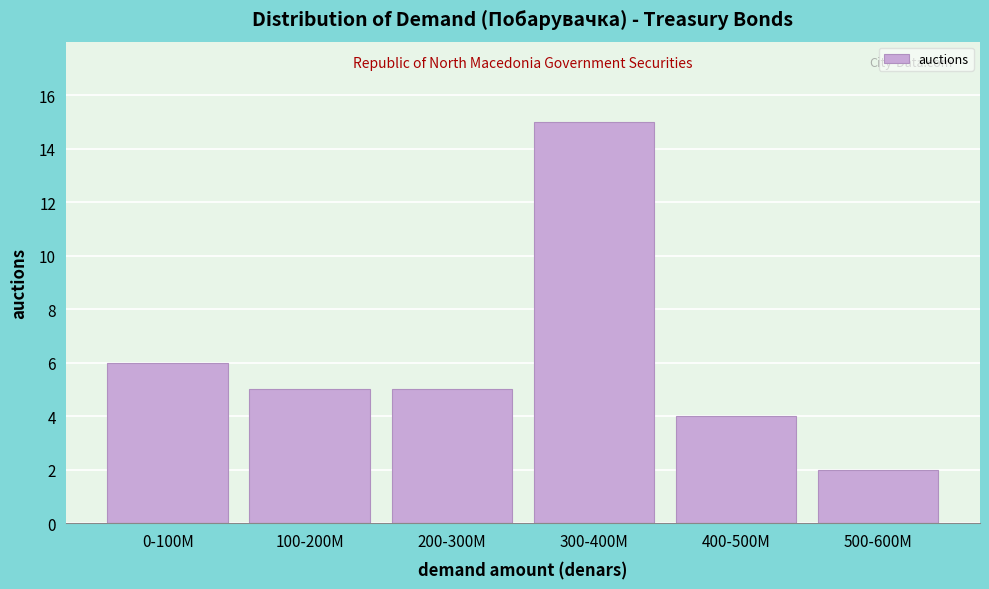

Reading right to left, what are all the values shown in this chart?

500-600M=2	400-500M=4	300-400M=15	200-300M=5	100-200M=5	0-100M=6